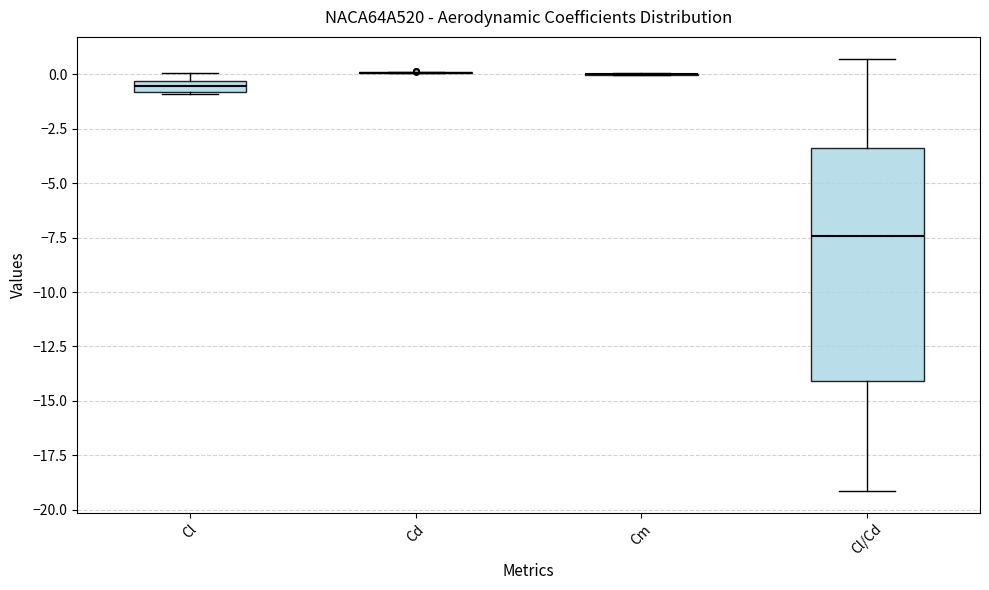

Where is the upper edge of the box for Cl on the y-axis? The values are not printed on the chart, so give them approximately, as read against the axis.

-0.5